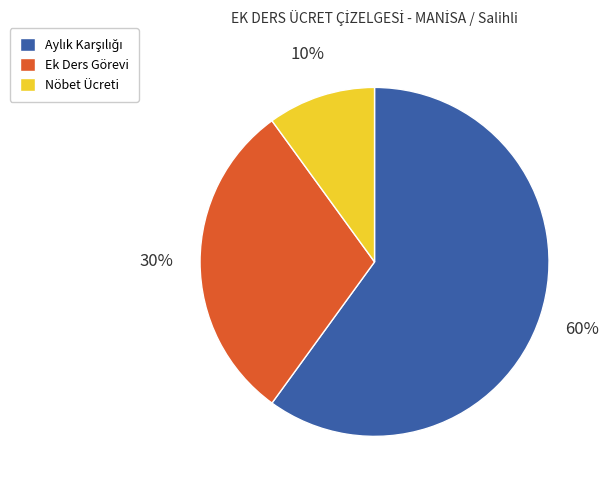

The Nöbet Ücreti slice represents 17% of the pie. True or false?

False